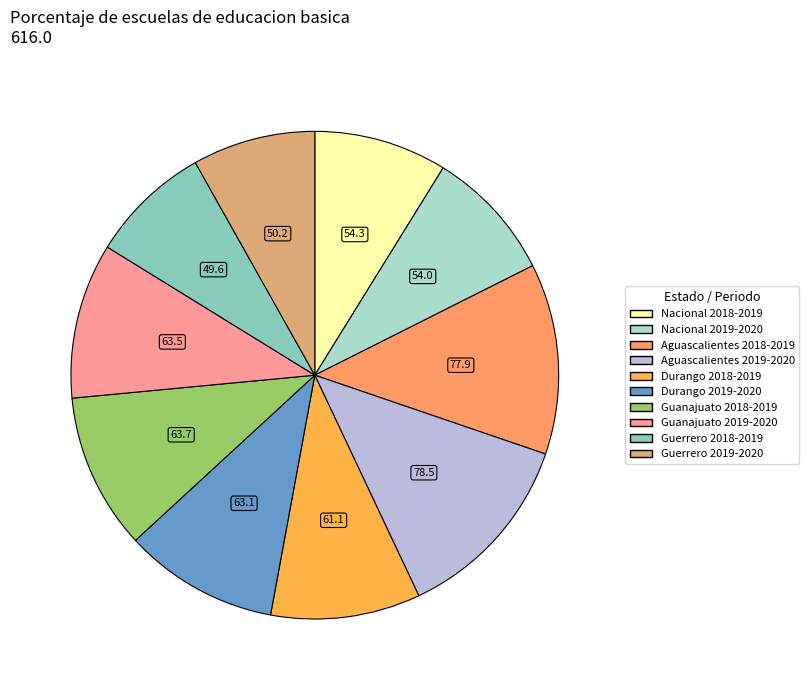

True or false: Durango 2019-2020 accounts for 10% of the total.

True